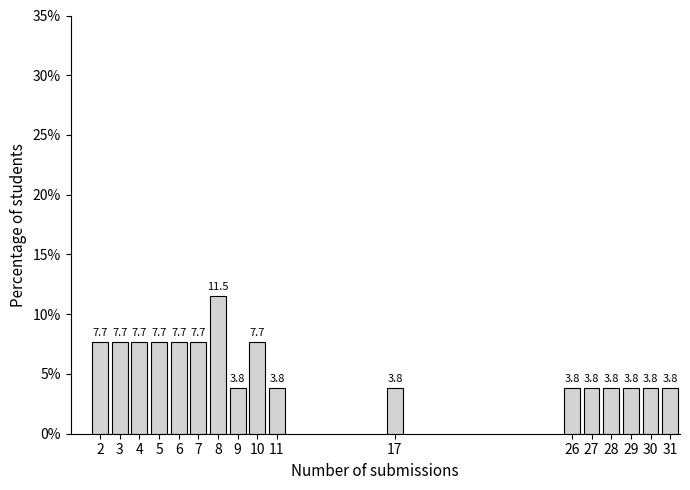

Reading right to left, what are all the values shown in this chart?

31=3.8	30=3.8	29=3.8	28=3.8	27=3.8	26=3.8	17=3.8	11=3.8	10=7.7	9=3.8	8=11.5	7=7.7	6=7.7	5=7.7	4=7.7	3=7.7	2=7.7